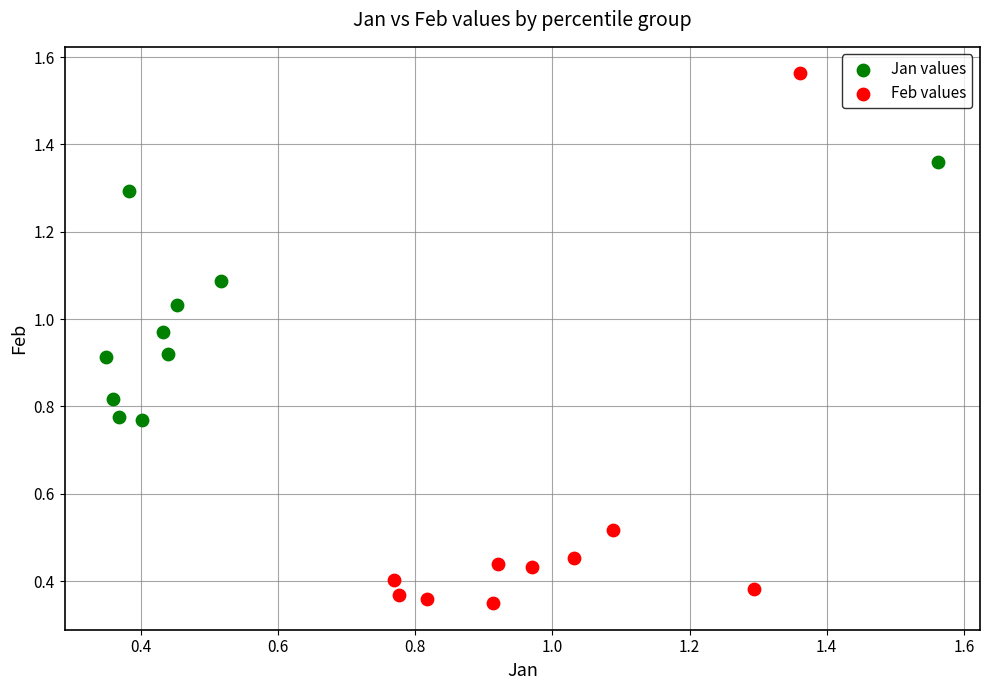

Which series contains the lowest Y value?

Feb values